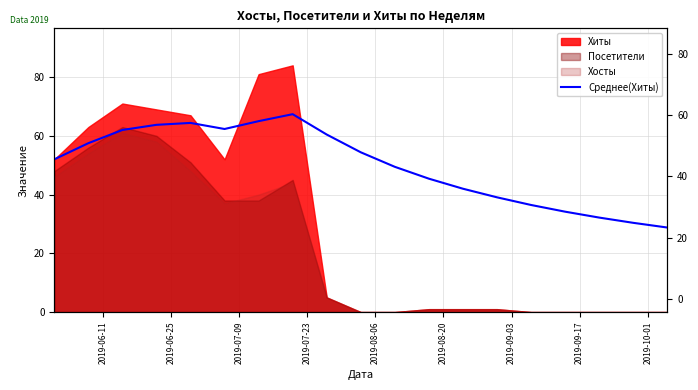

What is the difference between the second highest and second lowest values?

34.6